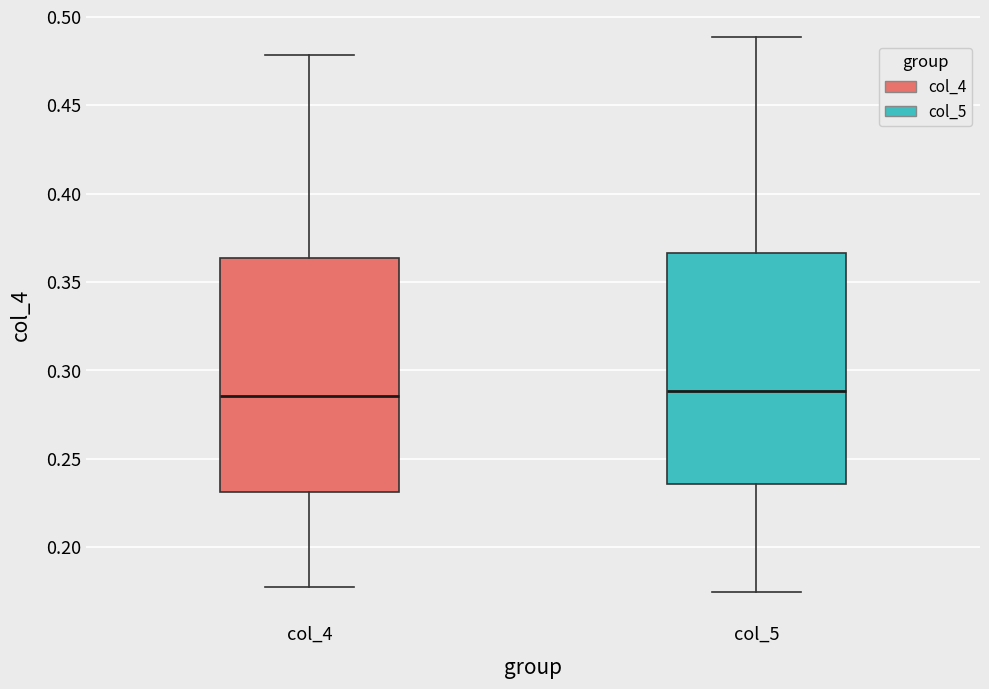

Reading left to right, read every box against the y-axis: the position of its median line, the range the box covers, and the ends of its whiskers. The values are not printed on the chart, so give them approximately, as read against the axis.

col_4: median 0.285, box 0.230 to 0.365, whiskers 0.175 to 0.480
col_5: median 0.290, box 0.235 to 0.365, whiskers 0.175 to 0.490